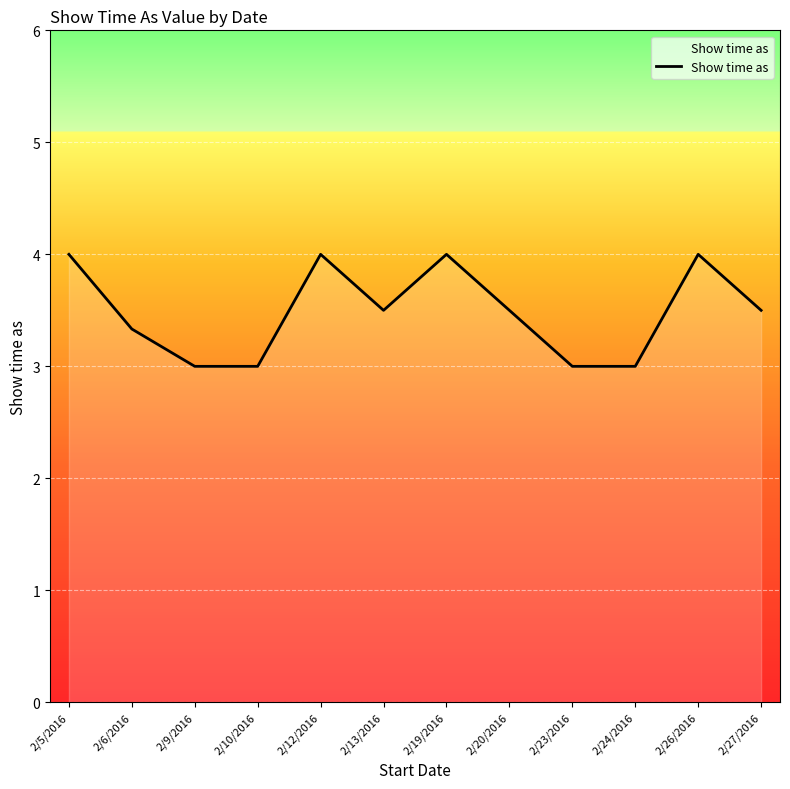

Does the chart display data point markers on the line(s)?

No